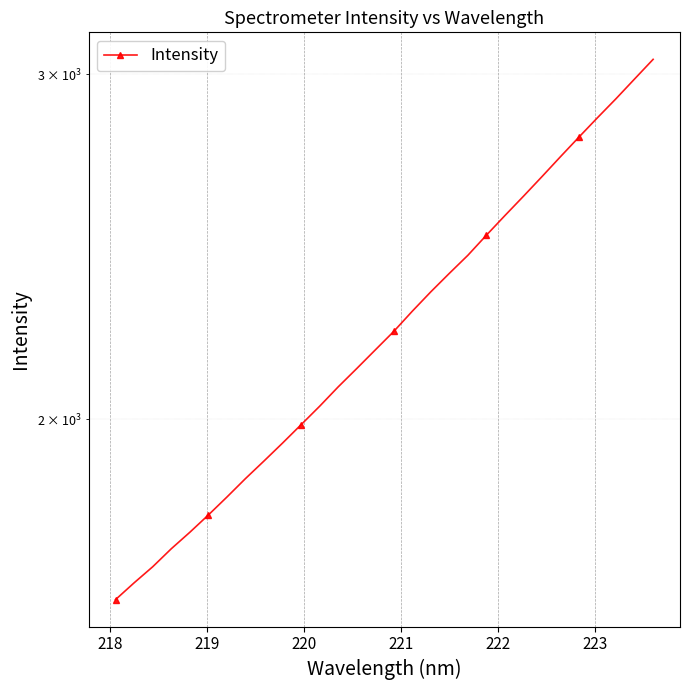

How many values are below 2217?

15